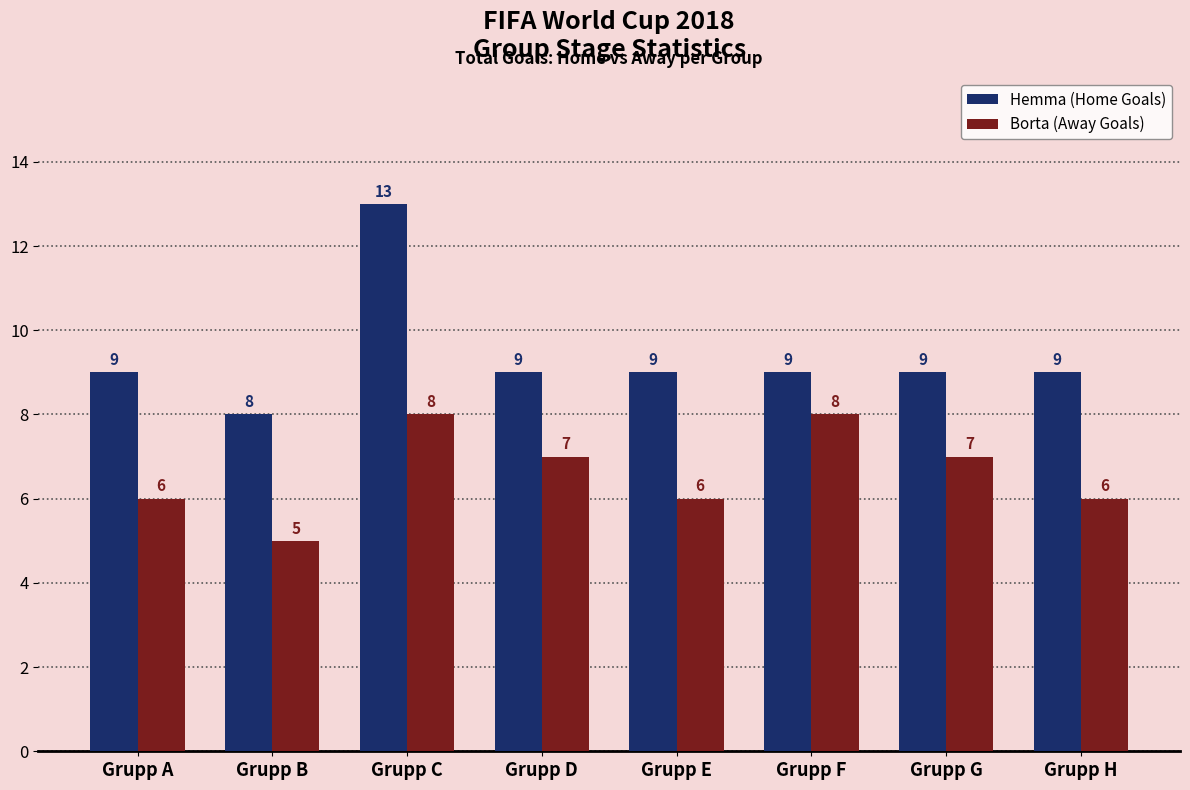

Count the Hemma (Home Goals) values in the range 9 to 10.

6